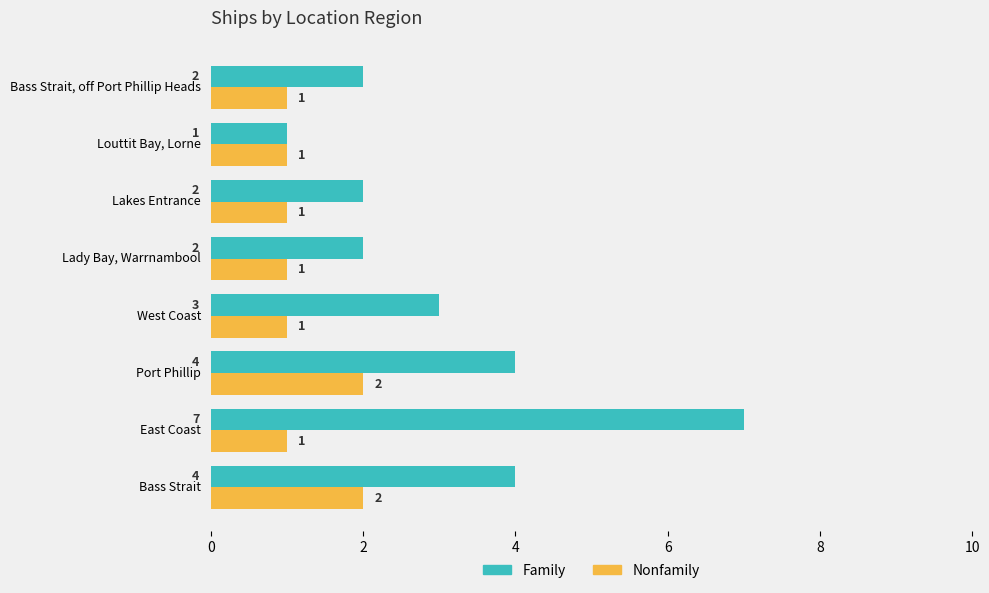

Rank the series by their maximum value, from lowest to highest.

Nonfamily, Family